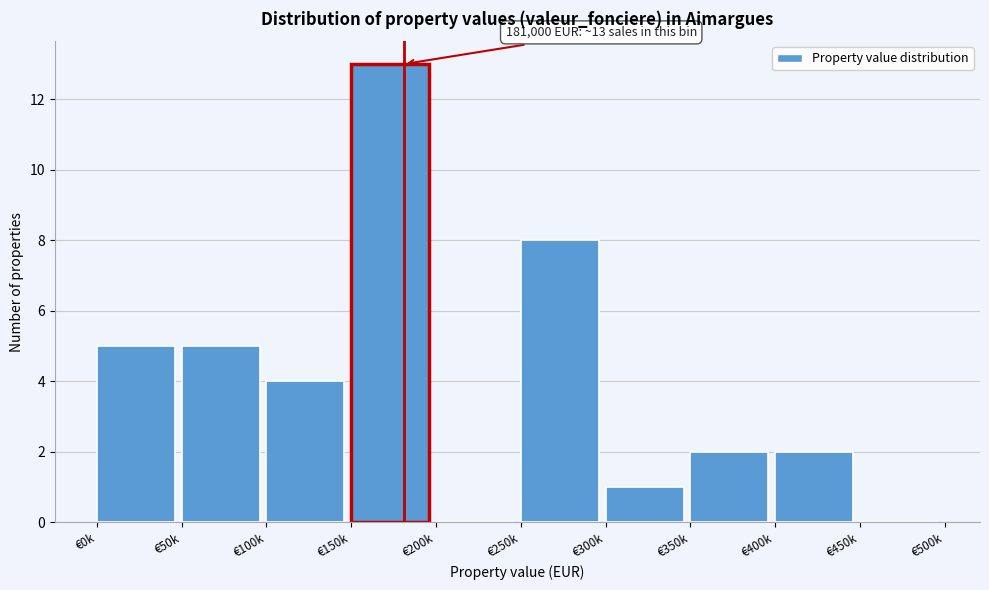

Reading left to right, extract all data points from this chart.

€0k=5	€50k=5	€100k=4	€150k=13	€200k=0	€250k=8	€300k=1	€350k=2	€400k=2	€450k=0